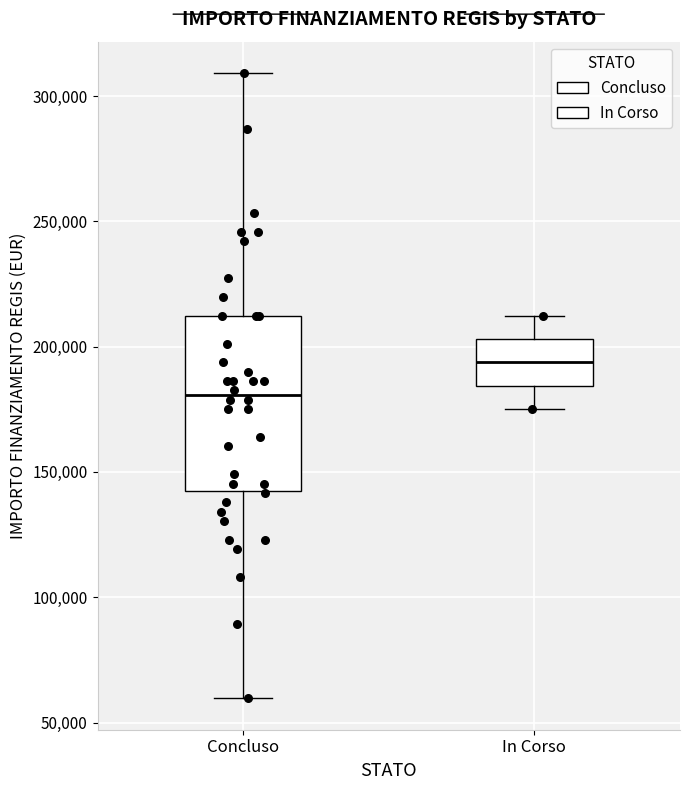

Which box has the highest median line?

In Corso